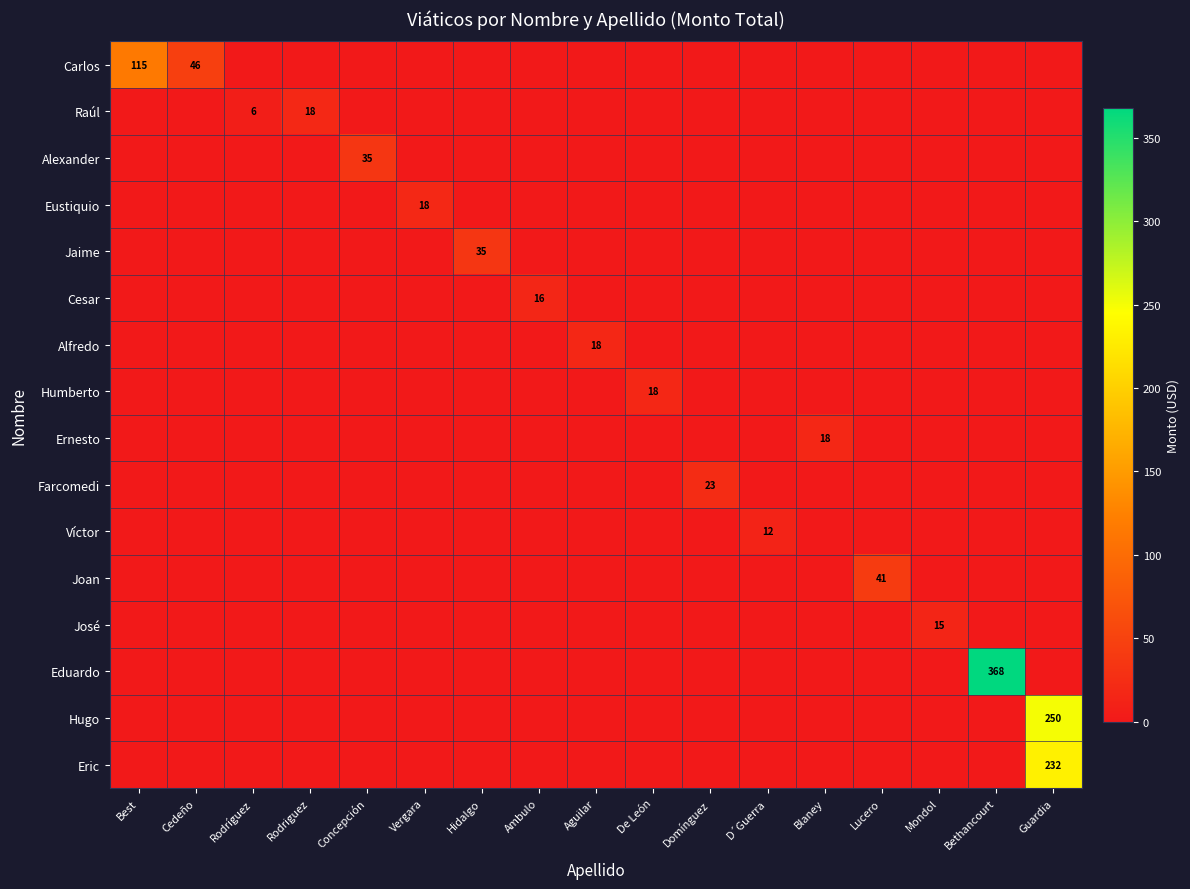

Is it true that Cesar equals 23 at Ambulo?

False